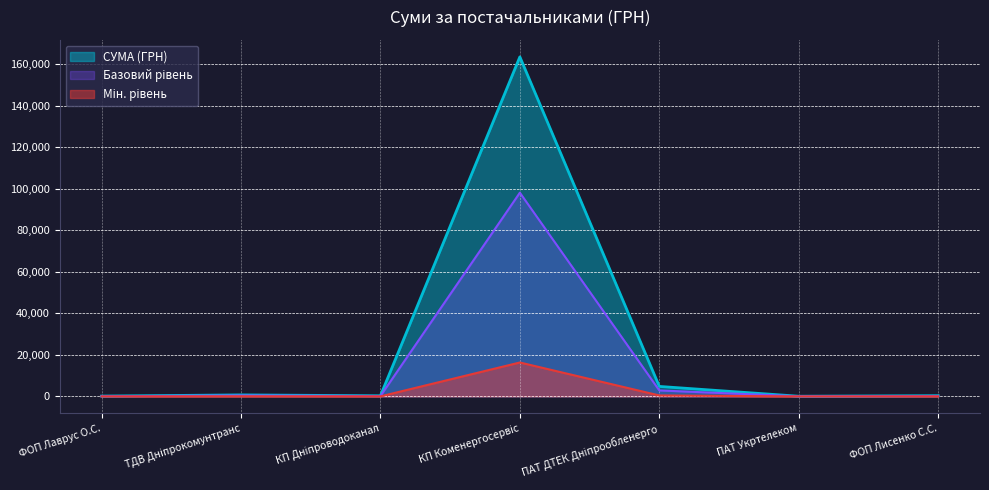

Rank the categories by value from lowest to highest.

ПАТ Укртелеком, ФОП Лаврус О.С., КП Дніпроводоканал, ФОП Лисенко С.С., ТДВ Дніпрокомунтранс, ПАТ ДТЕК Дніпрообленерго, КП Коменергосервіс